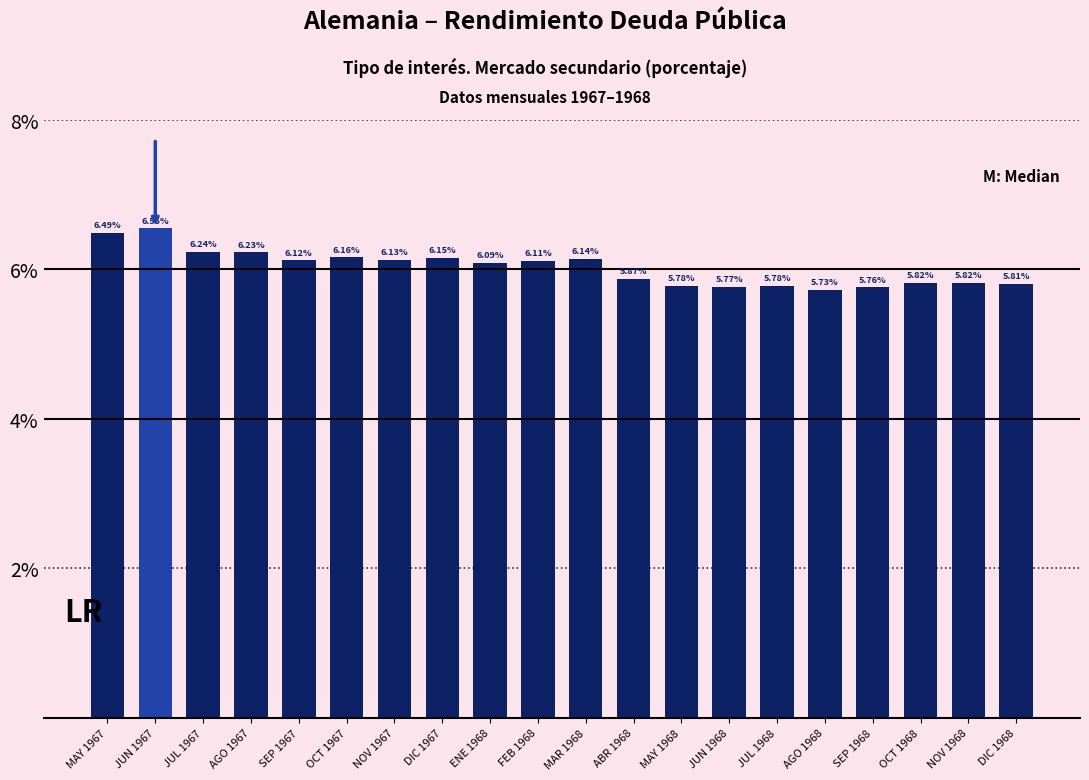

What is the ratio of the value at OCT 1968 to the value at AGO 1967?

0.9